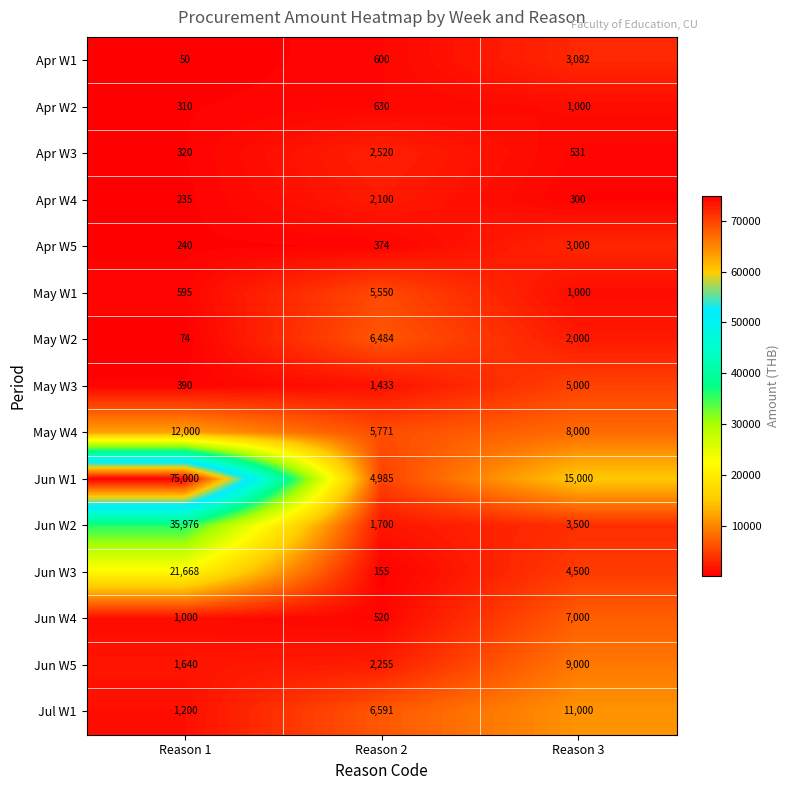

What is the difference between the highest and lowest values at Reason 2?

6436